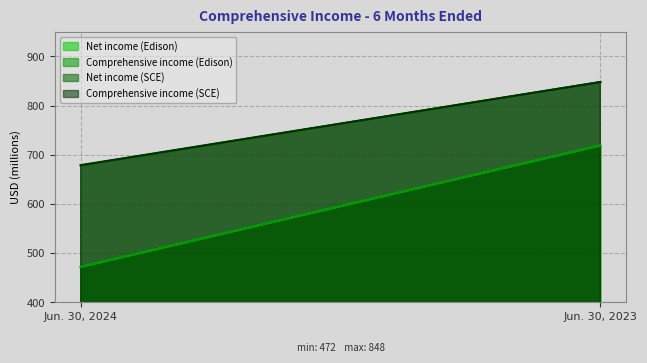

How many lines are shown in the chart?

4